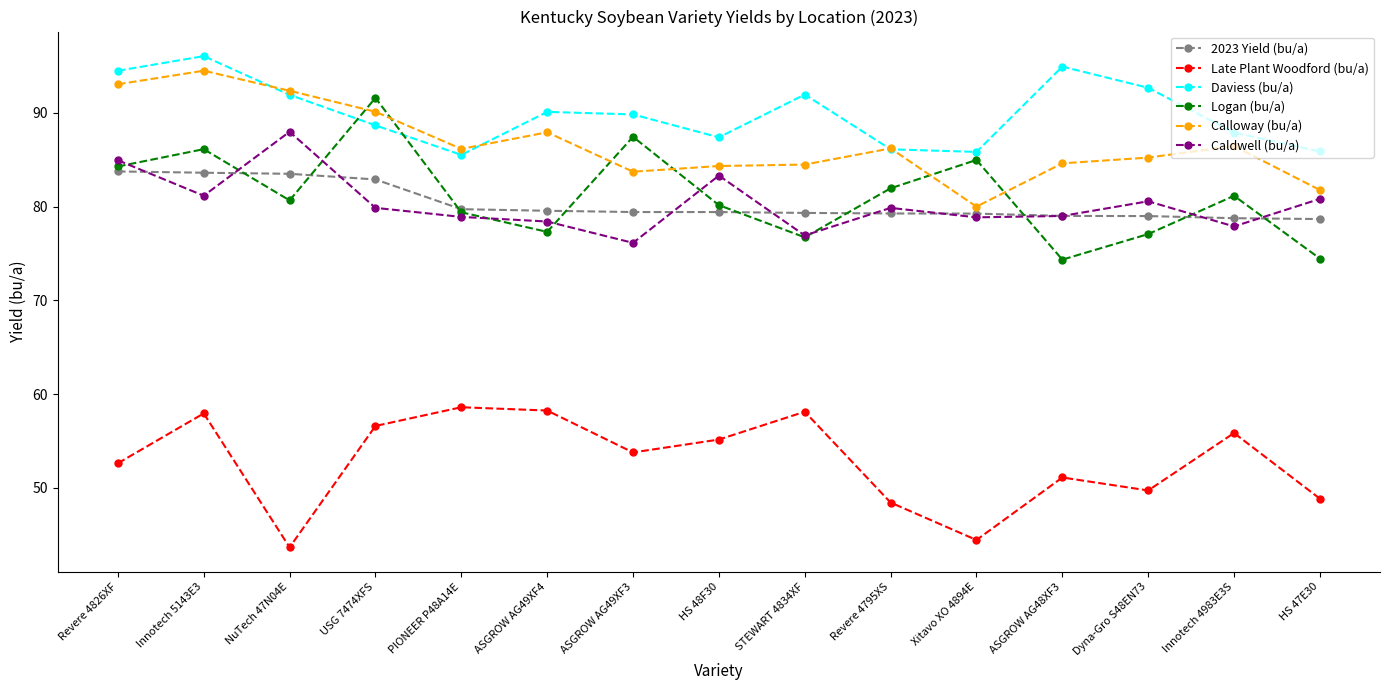

How many interior local peaks does the Late Plant Woodford (bu/a) series have?

5